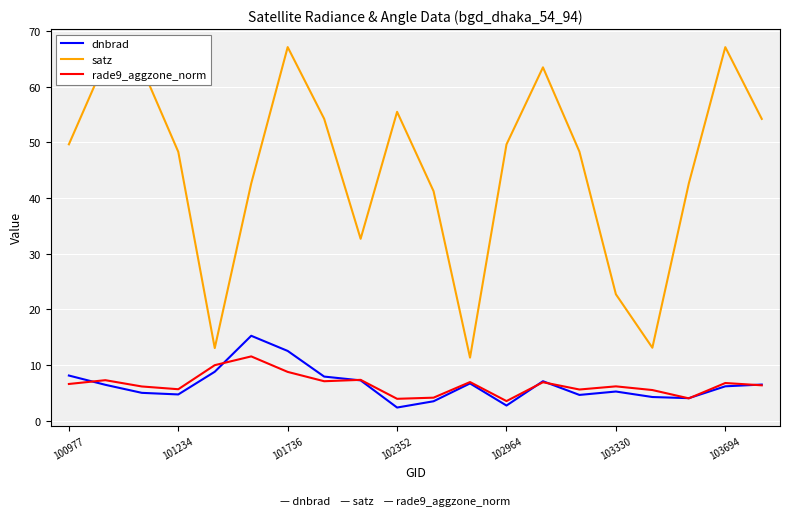

Which series has the largest range (max minus min)?

satz